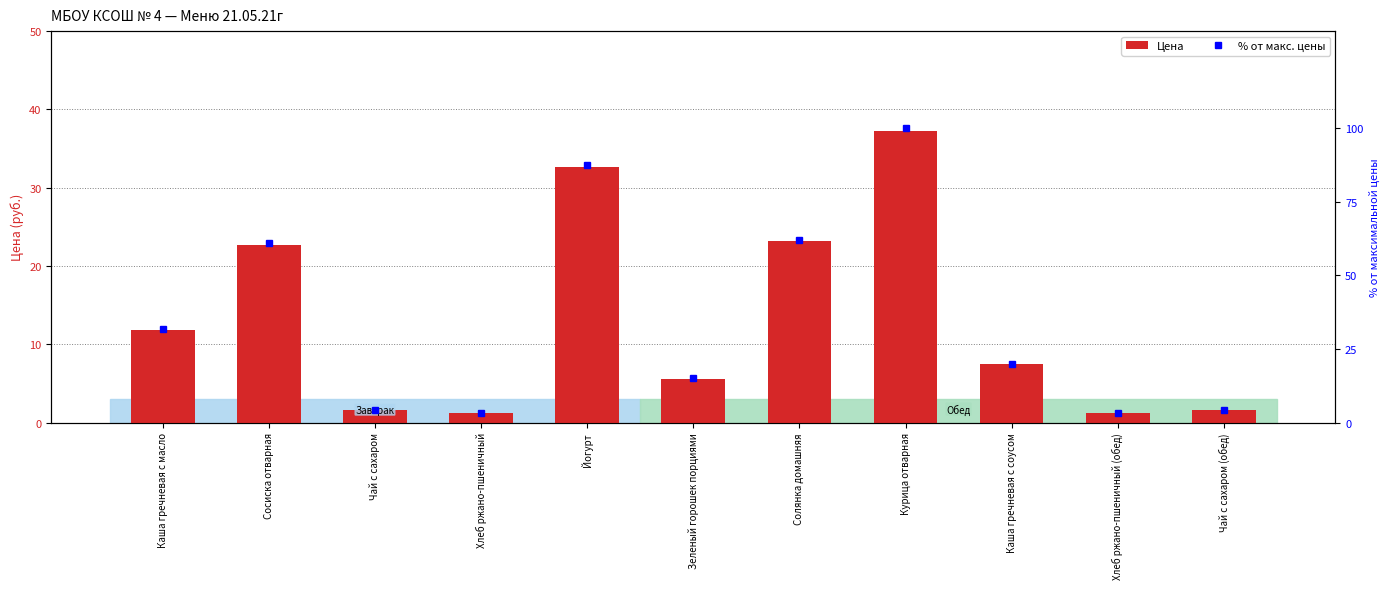

At Чай с сахаром (обед), list the series in order from smallest to largest.

Цена, % от макс. цены